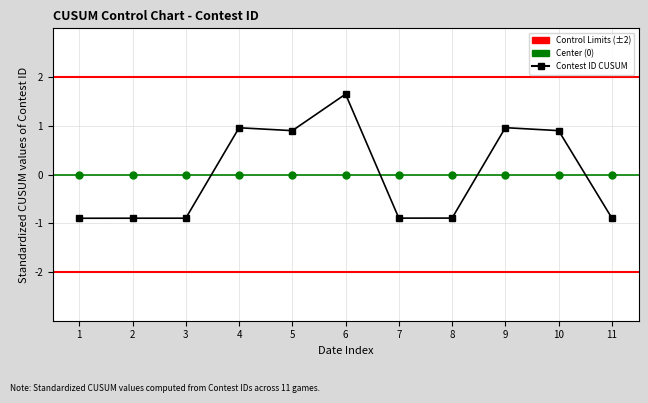

Reading left to right, list all the values displayed in this chart.

-0.9	-0.9	-0.9	1.0	0.9	1.6	-0.9	-0.9	1.0	0.9	-0.9